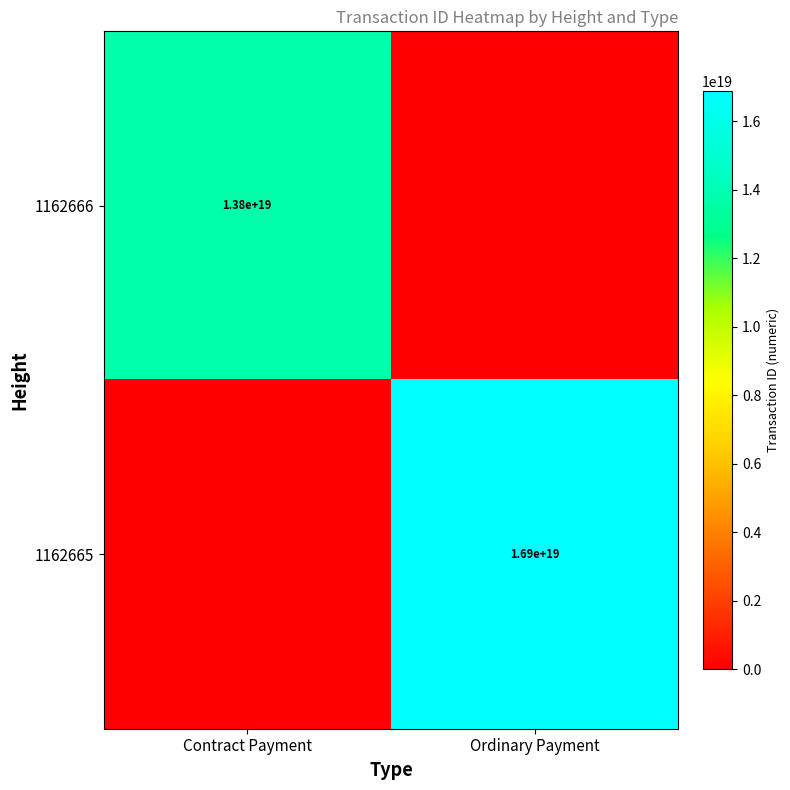

What is the total value across all series at Ordinary Payment?

16884054195353432064